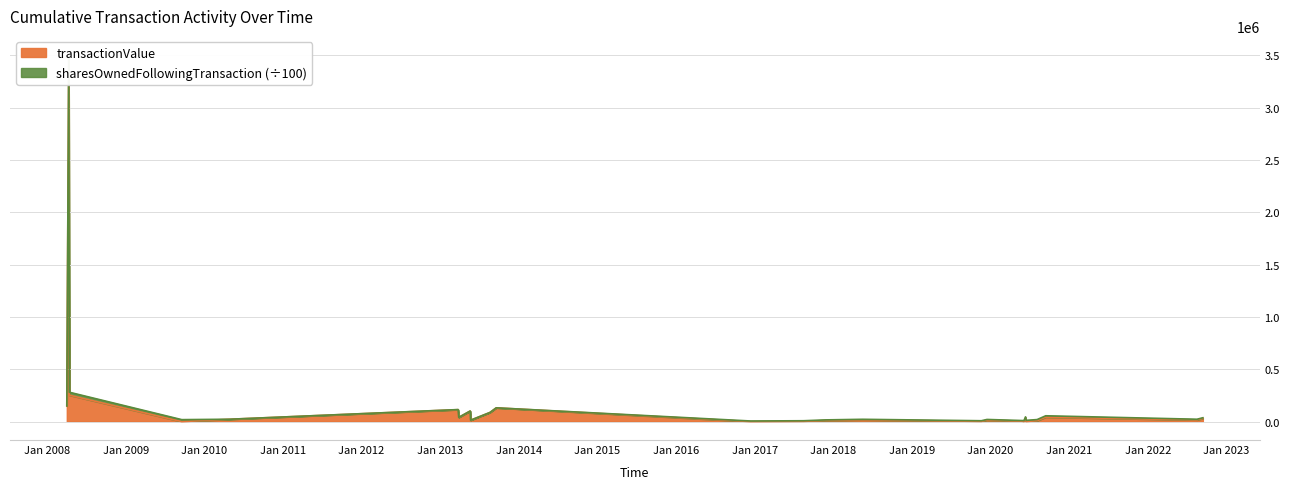

True or false: there are more than 2 points higher than both neighbors.

True